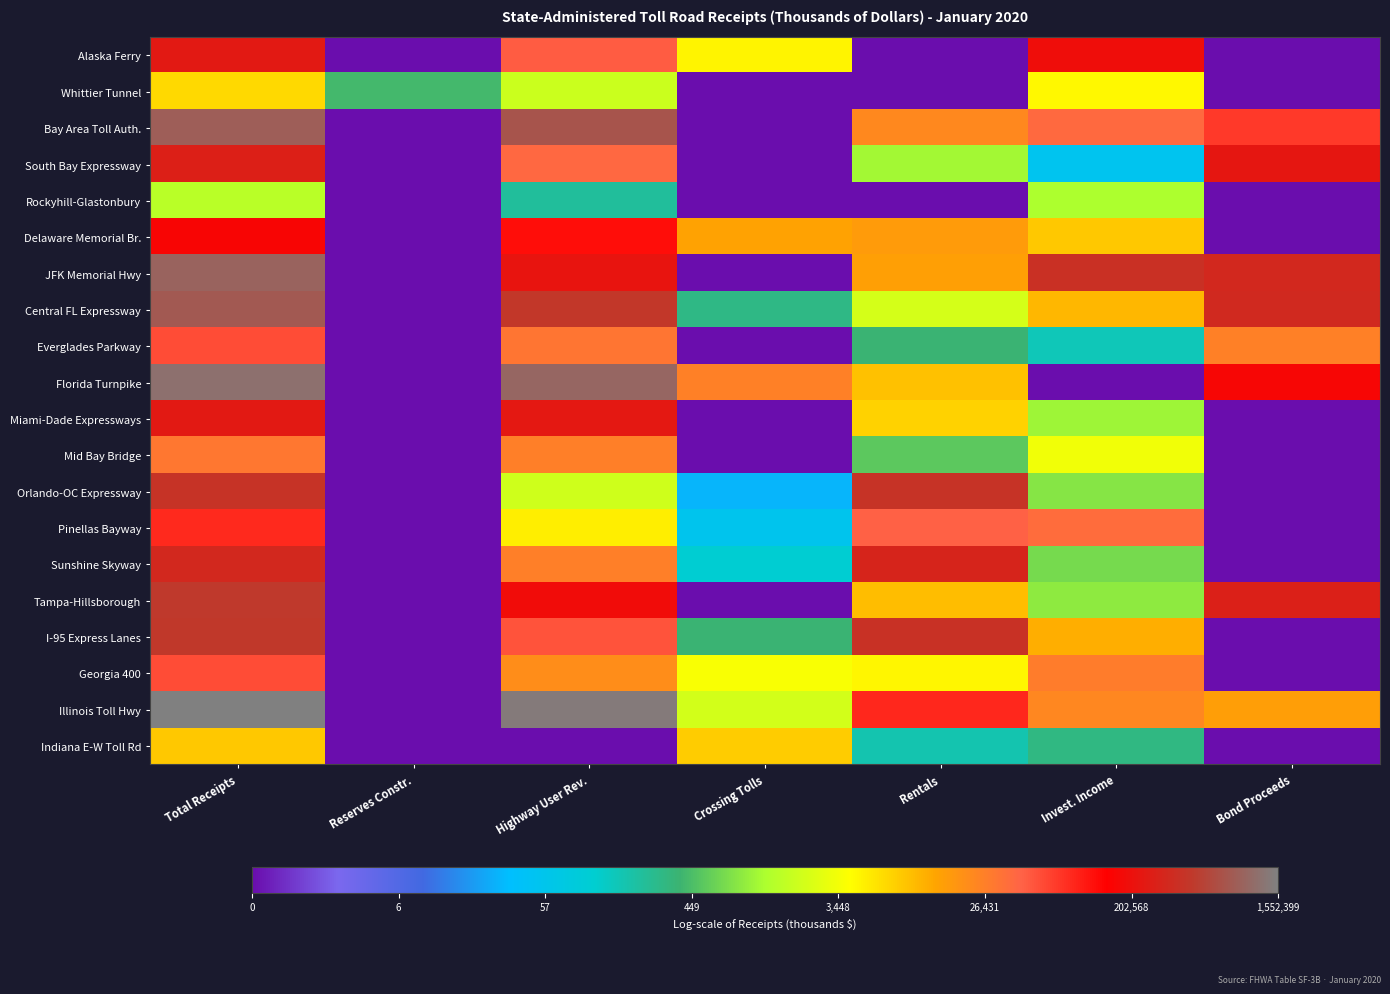

Which category has the lowest value across all series?

Reserves Constr.